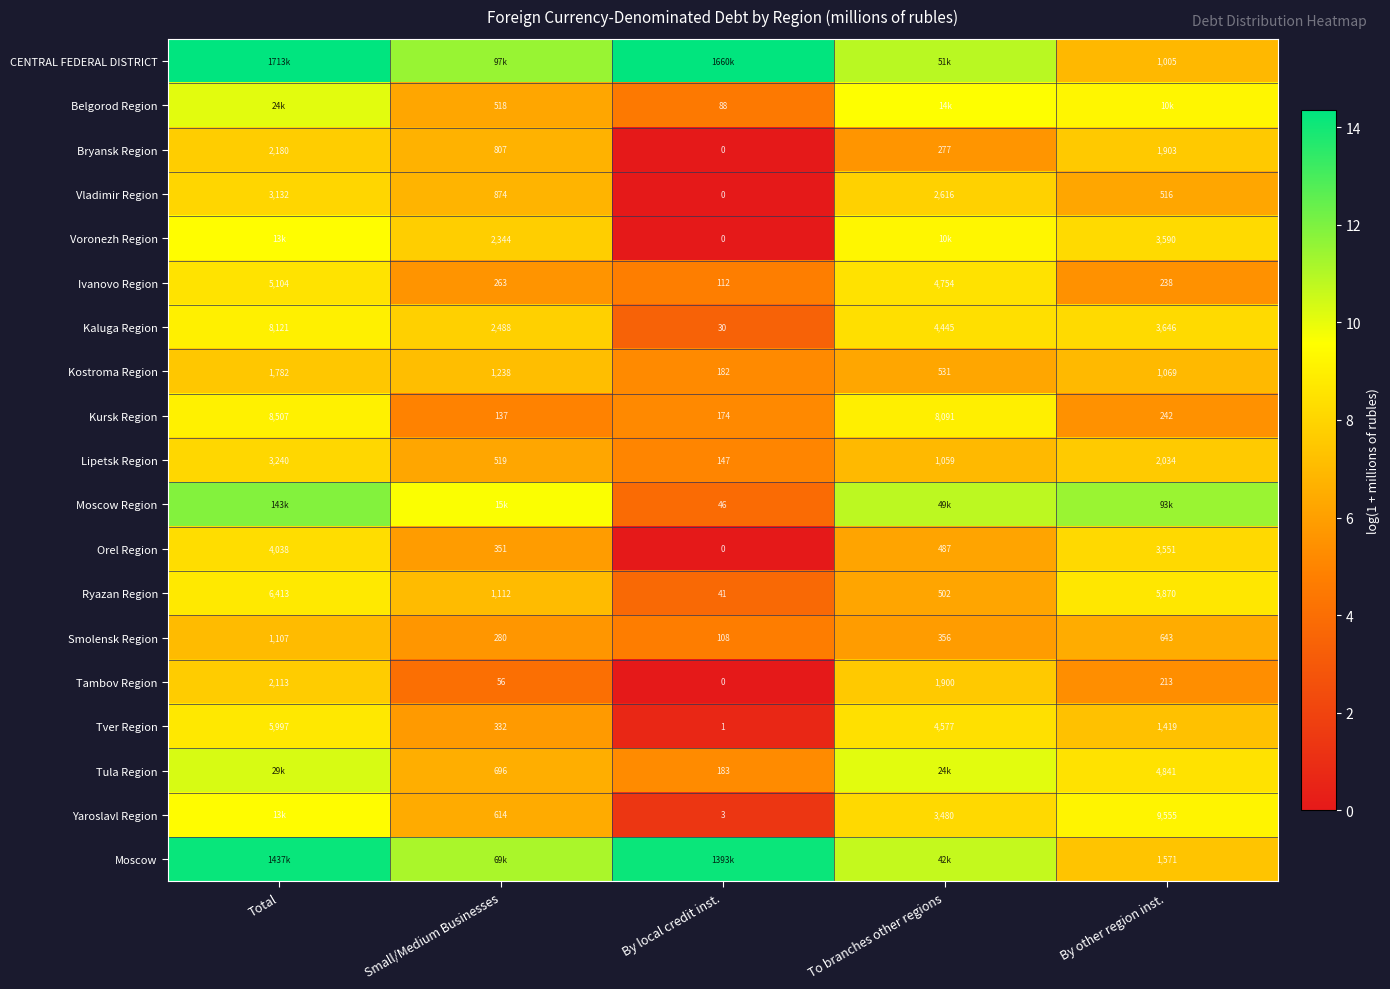

Is the value of Ivanovo Region at To branches other regions greater than the value of Kaluga Region at By other region inst.?

Yes